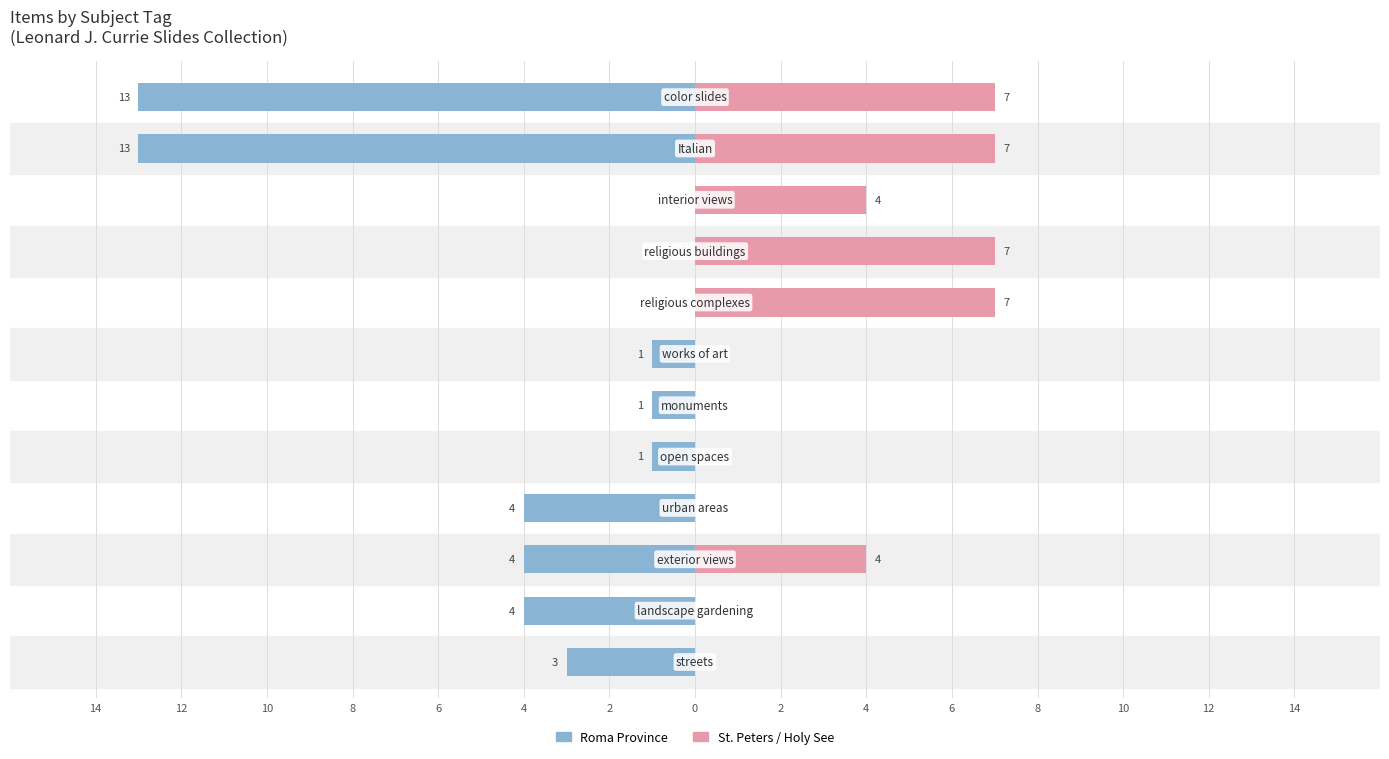

Is it true that Roma Province equals 8 at 2?

False